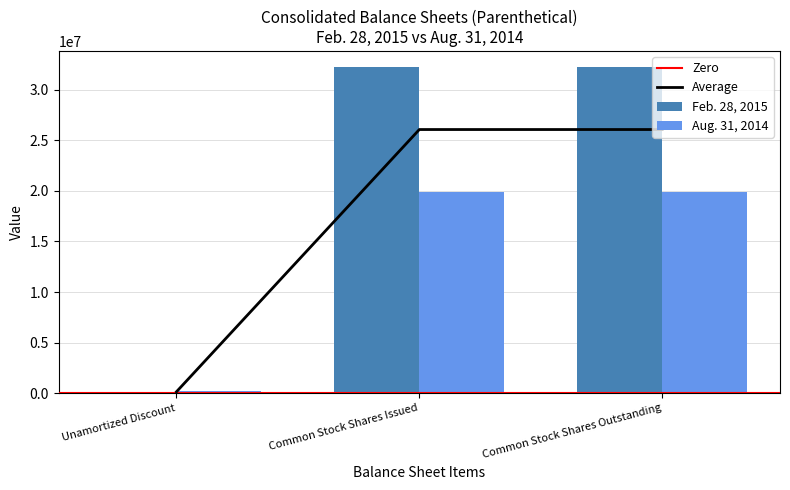

The value of Feb. 28, 2015 at Common Stock Shares Issued is 32204299. True or false?

True